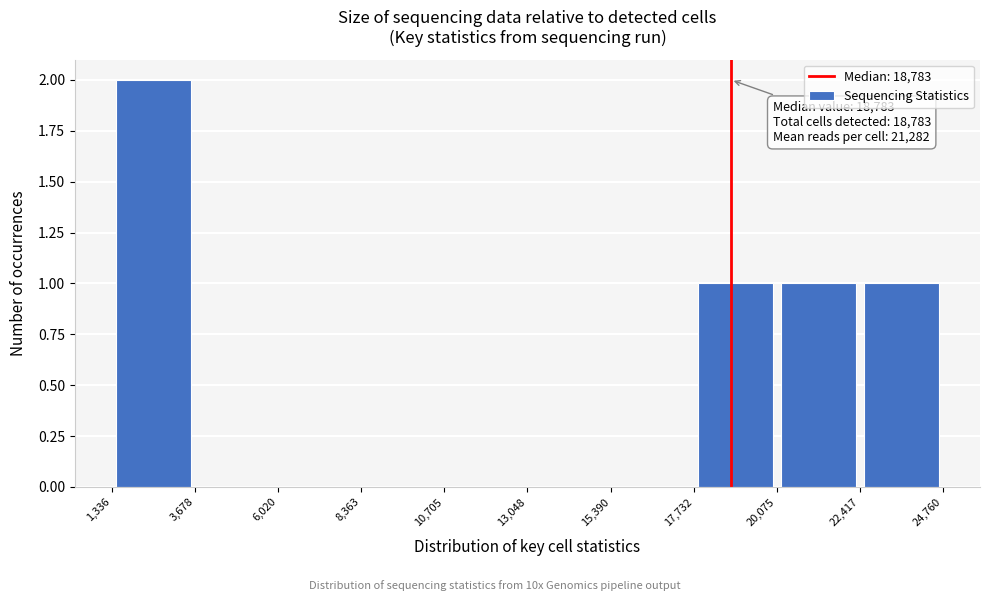

Over which range of the x-axis is the bar tallest?

1,336 to 3,678